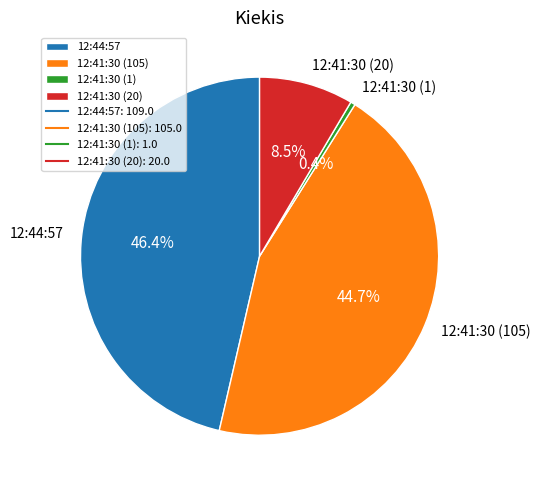

How many segments does this pie chart have?

4